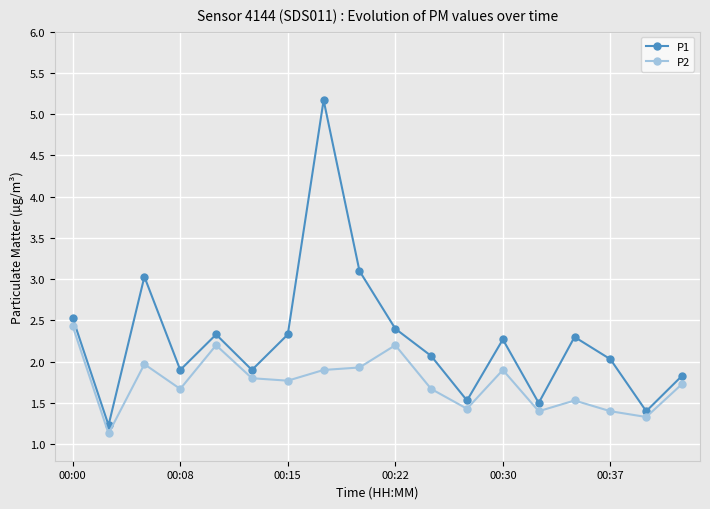

What is the value of the P2 point at the 7th from the left?

1.8